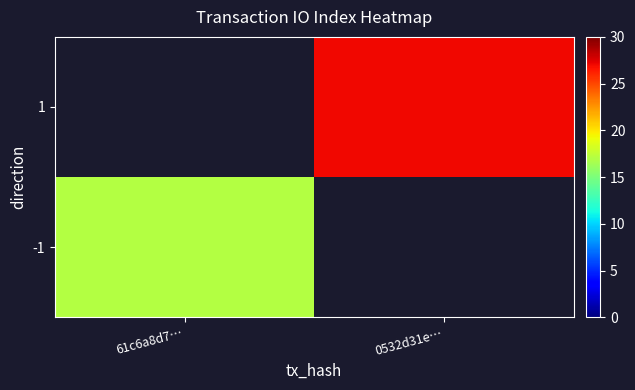

What is the minimum value shown in the chart?

17.0